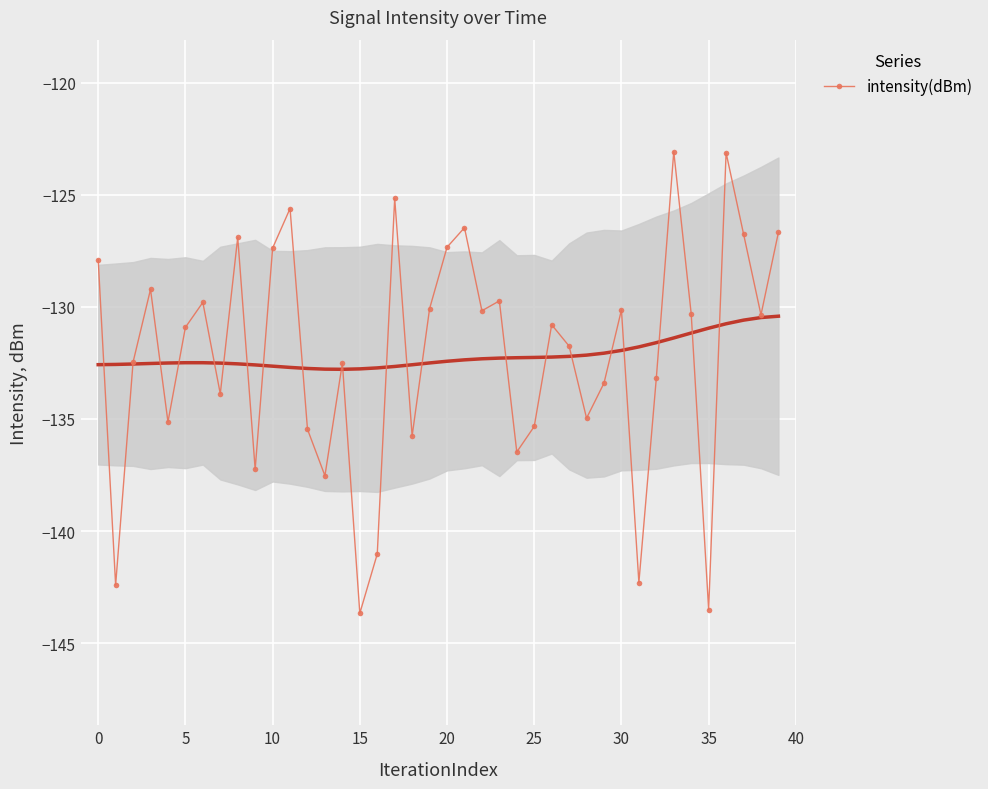

Which category has the highest value across all series?

33